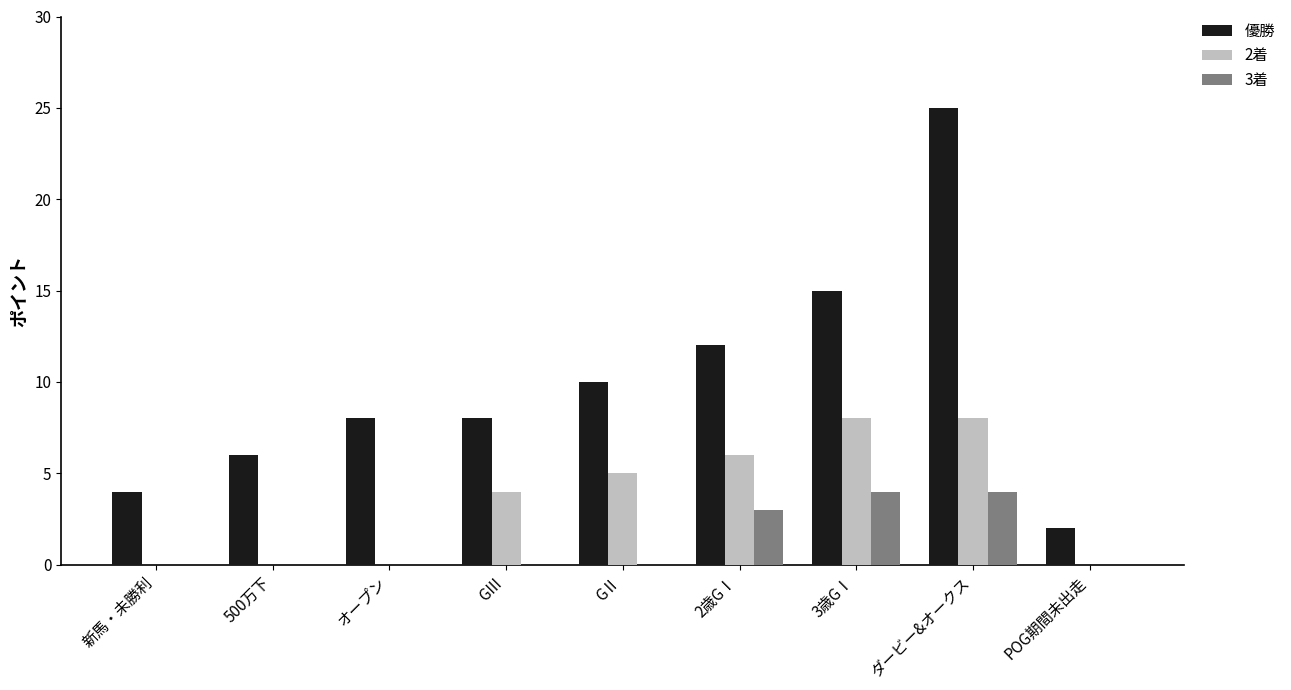

How many series are shown in this chart?

3